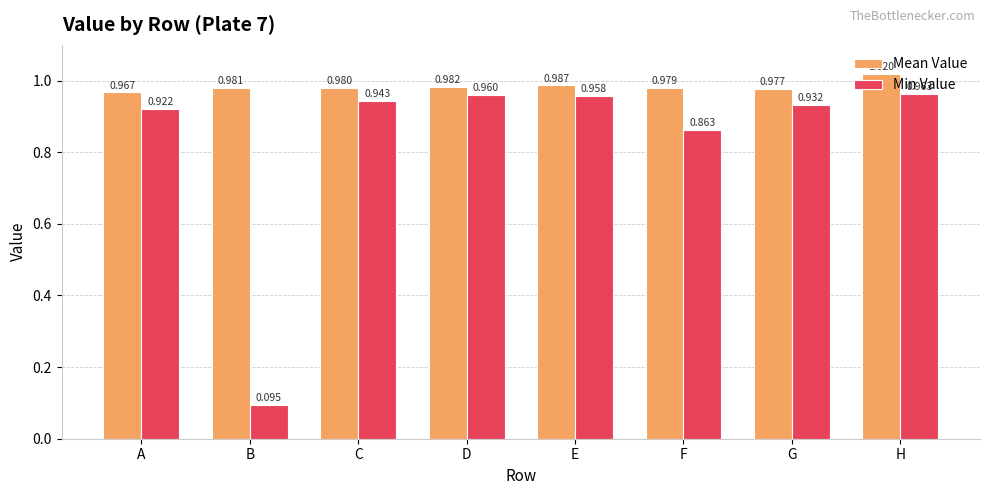

Between D and H, which series saw the biggest shift?

Mean Value